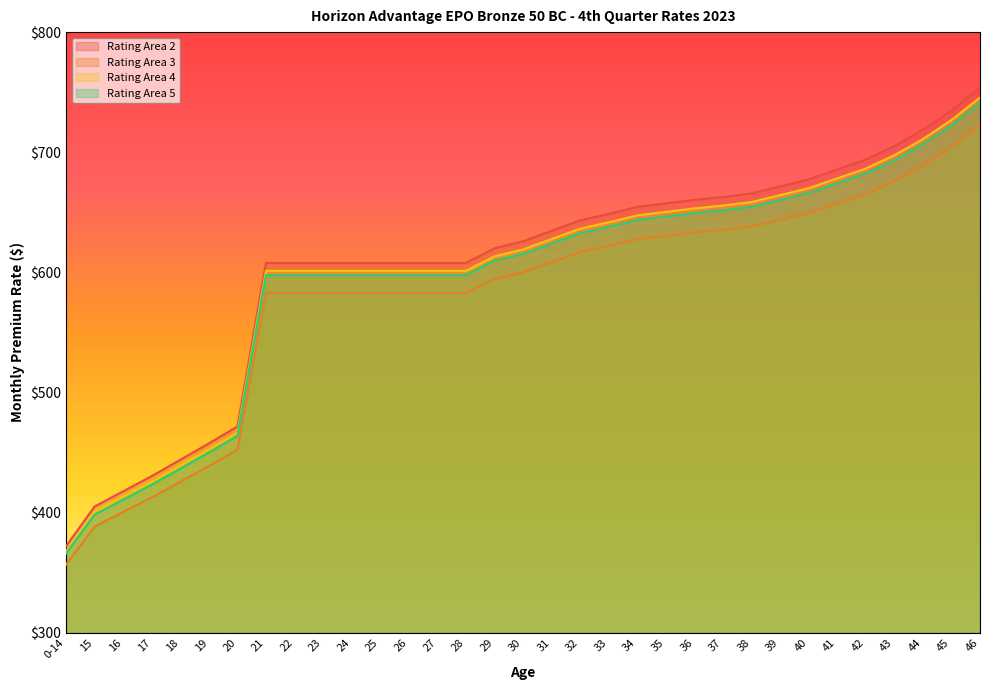

What is the sum of all Rating Area 5 values?

19641.3